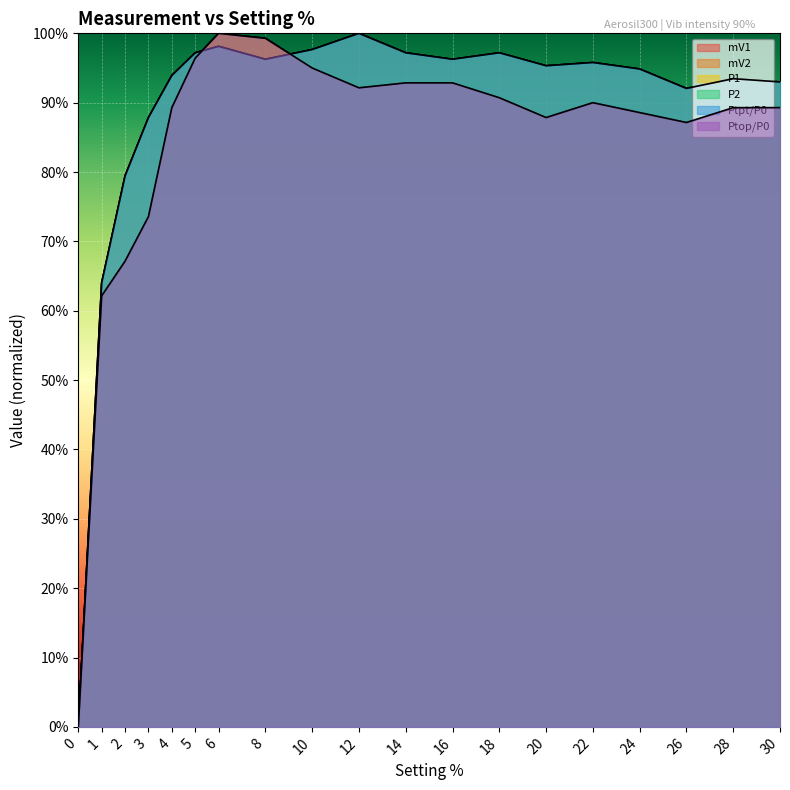

How many interior local valleys does the mV1 series have?

3